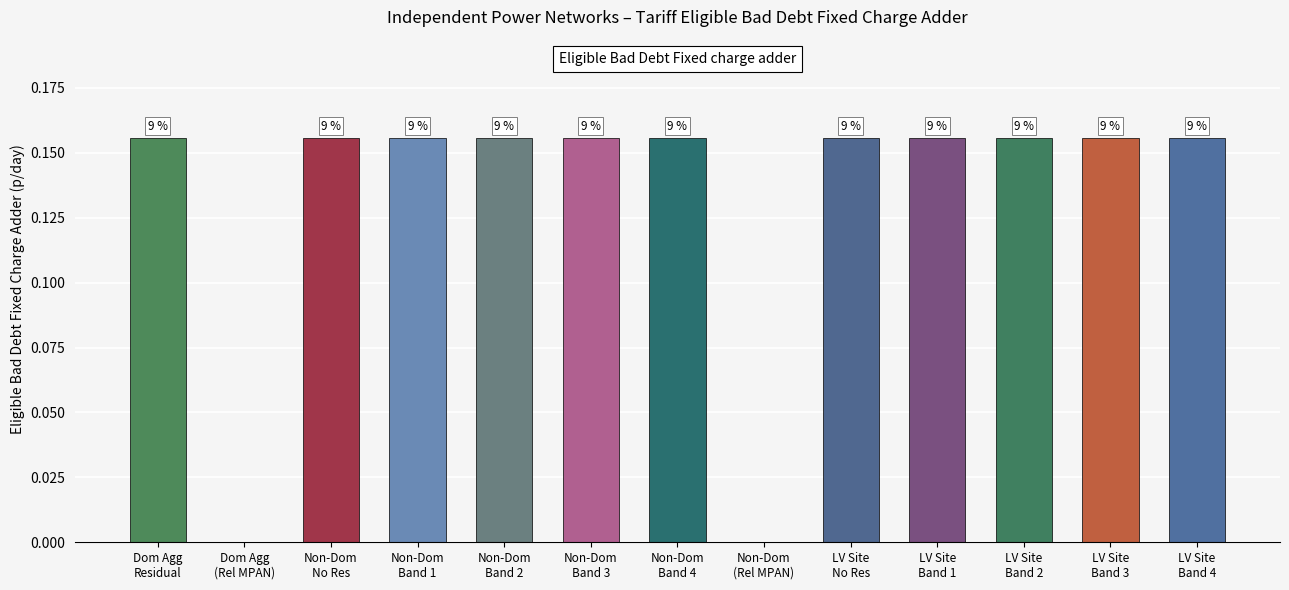

What is the sum of all values?

1.7